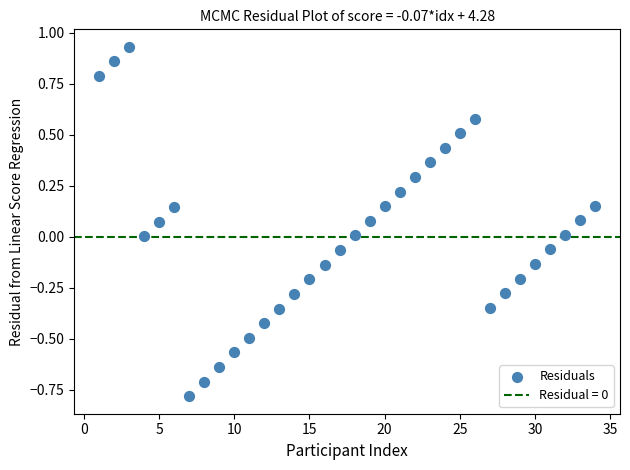

What is the range of X values (max minus min)?

33.0